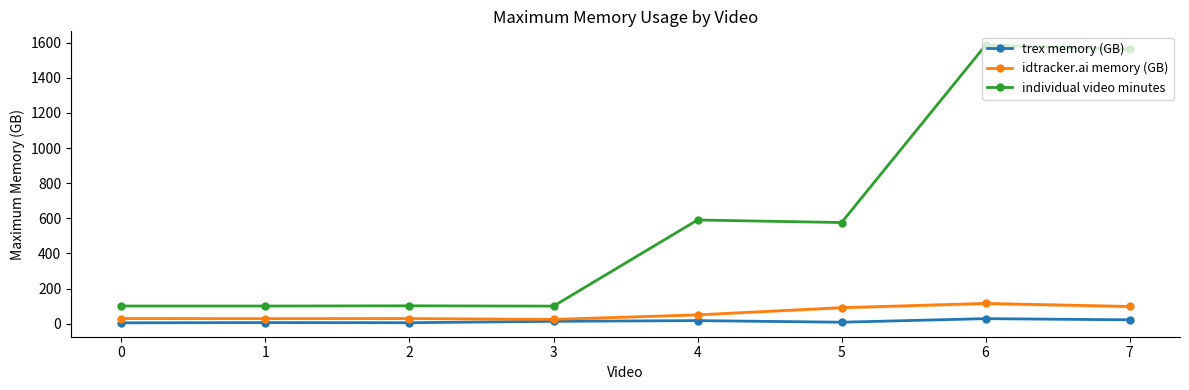

What are all the series names shown in the legend?

trex memory (GB), idtracker.ai memory (GB), individual video minutes